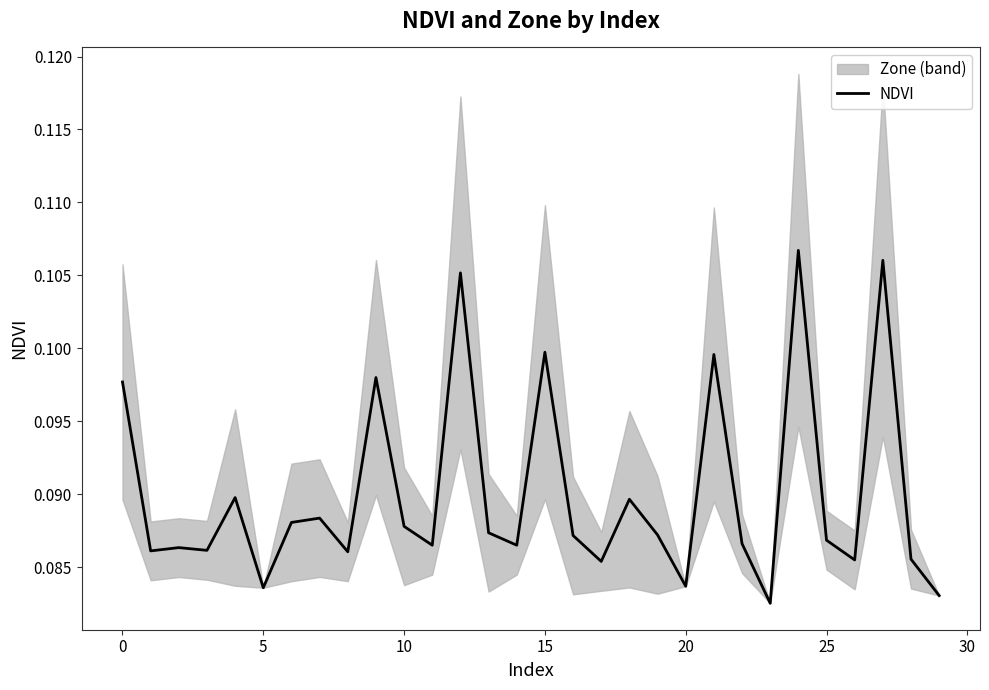

Reading right to left, extract all data points from this chart.

0.1	0.1	0.1	0.1	0.1	0.1	0.1	0.1	0.1	0.1	0.1	0.1	0.1	0.1	0.1	0.1	0.1	0.1	0.1	0.1	0.1	0.1	0.1	0.1	0.1	0.1	0.1	0.1	0.1	0.1